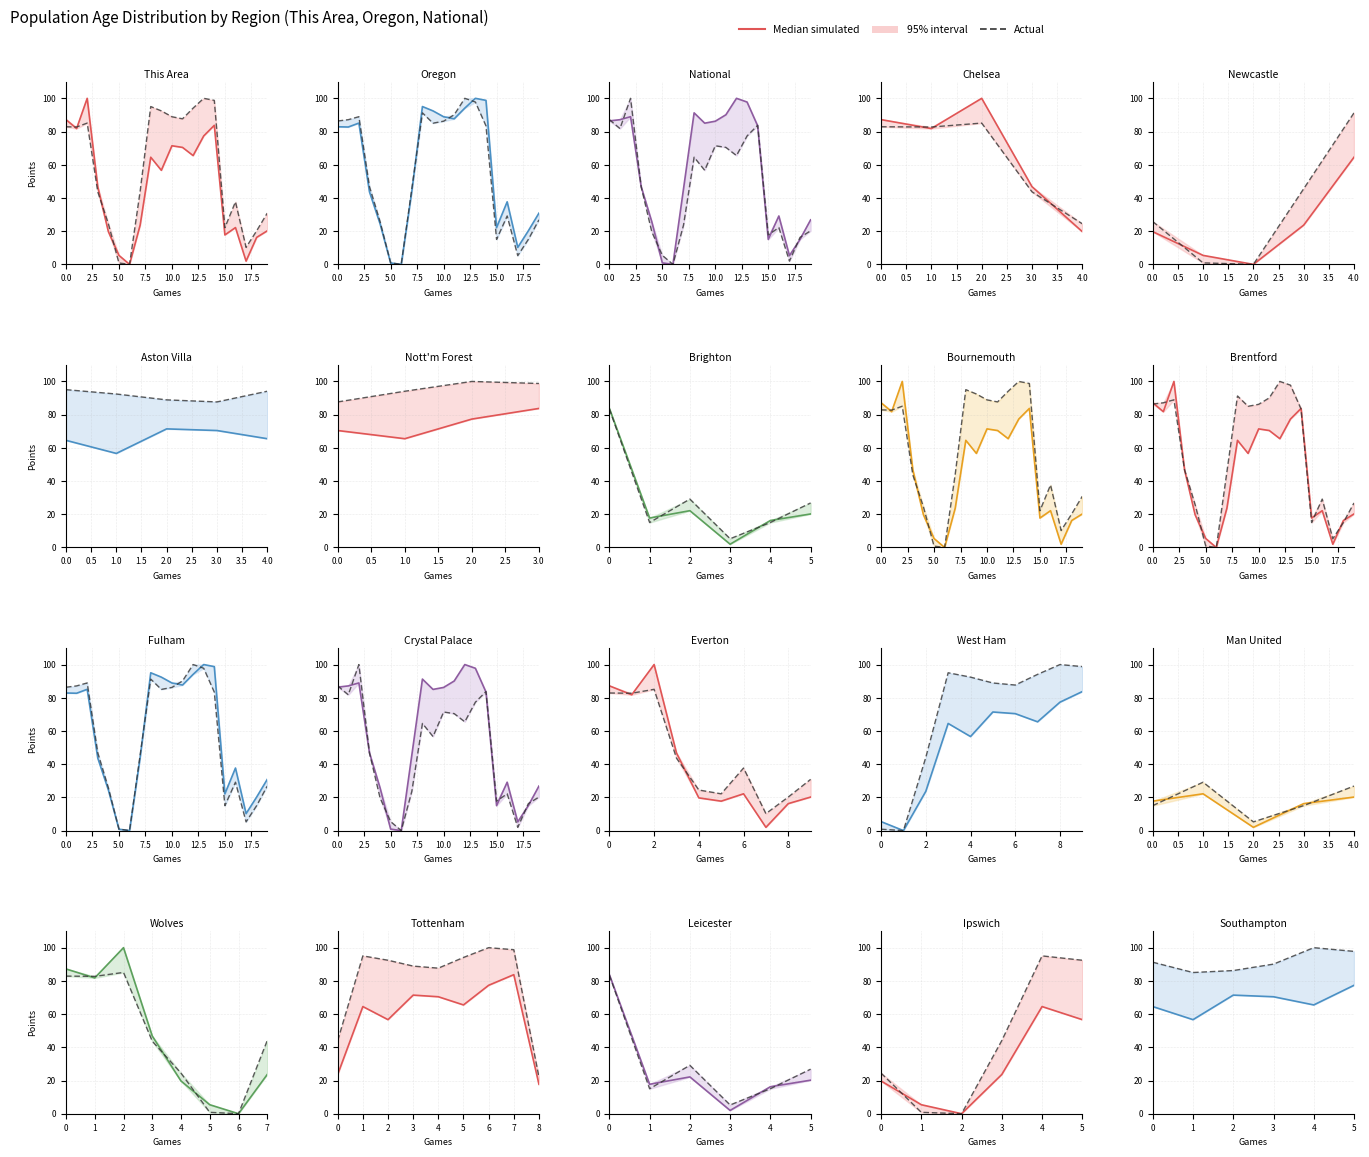

In national, how many points are higher than both neighbors (excluding endpoints)?

4